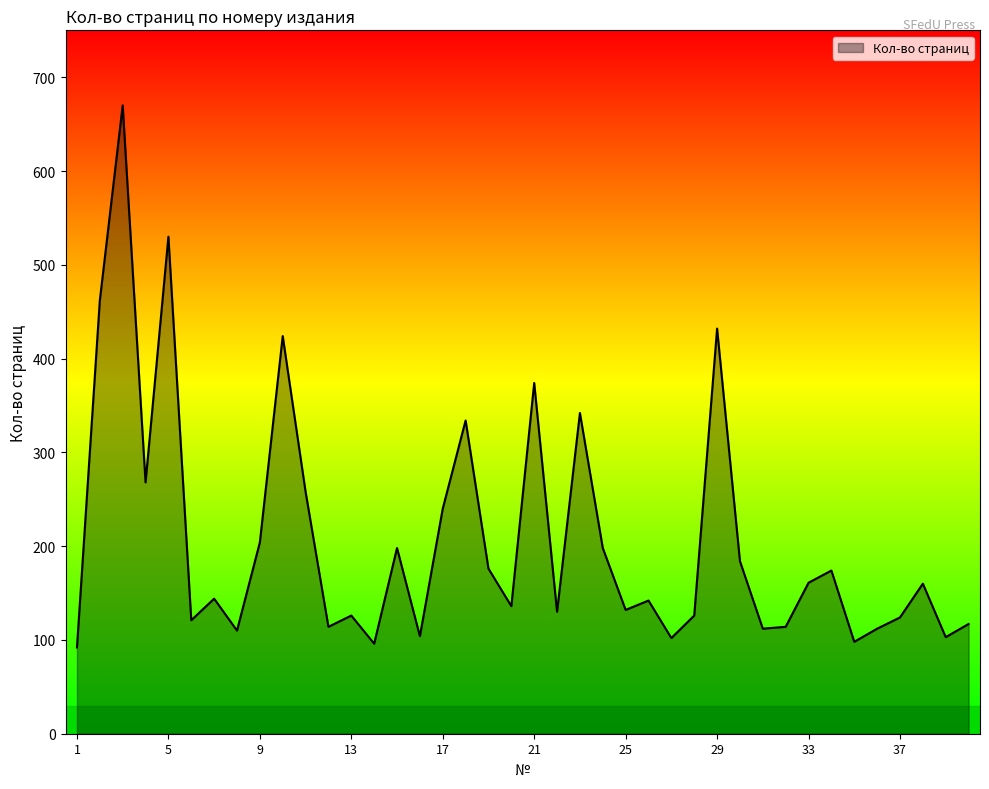

What is the difference between the maximum and minimum values?

578